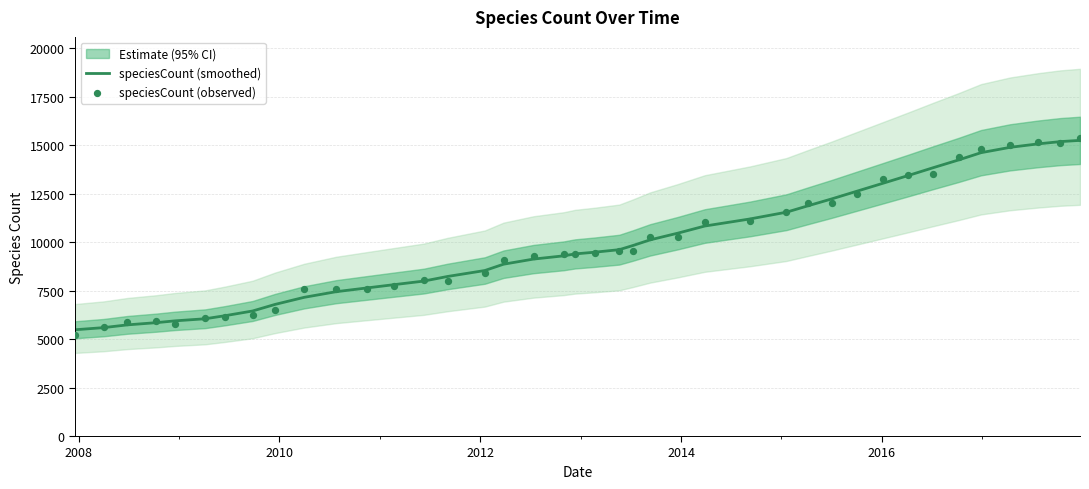

What is the highest value of the speciesCount (smoothed) series?

15254.3